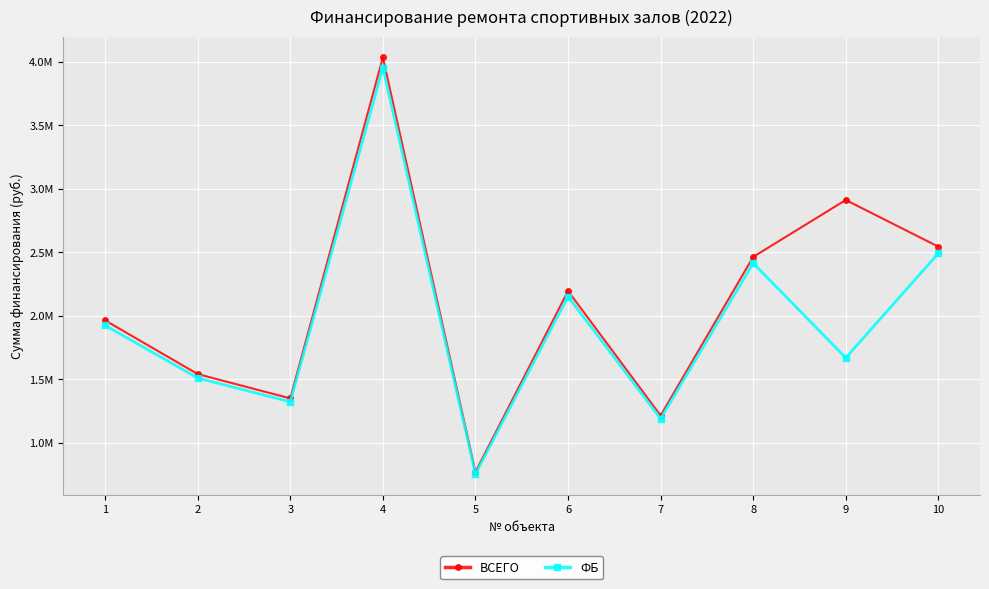

What is the average value of the ВСЕГО series?

2097302.5